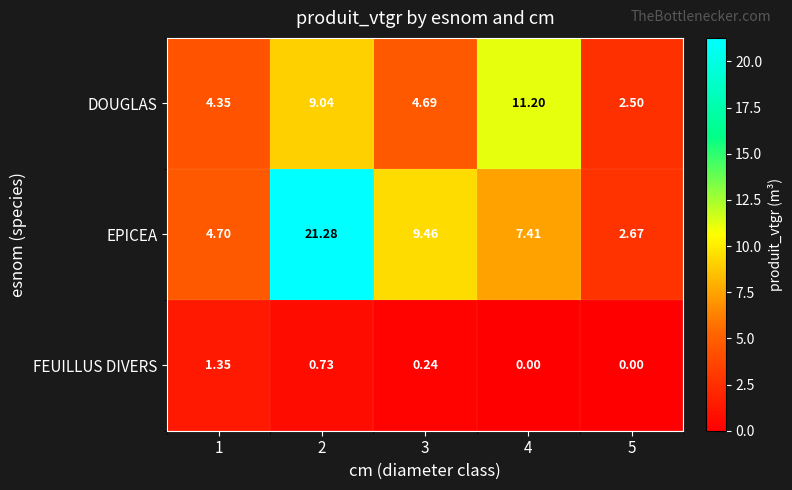

Which series has the largest total across all categories?

EPICEA